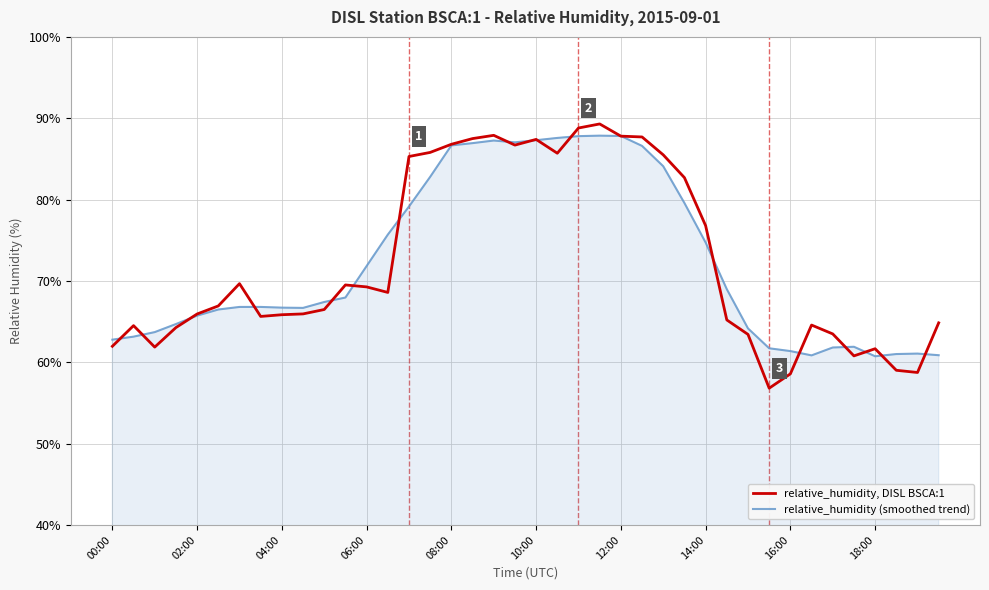

What is the lowest value of the relative_humidity, DISL BSCA:1 series?

56.8